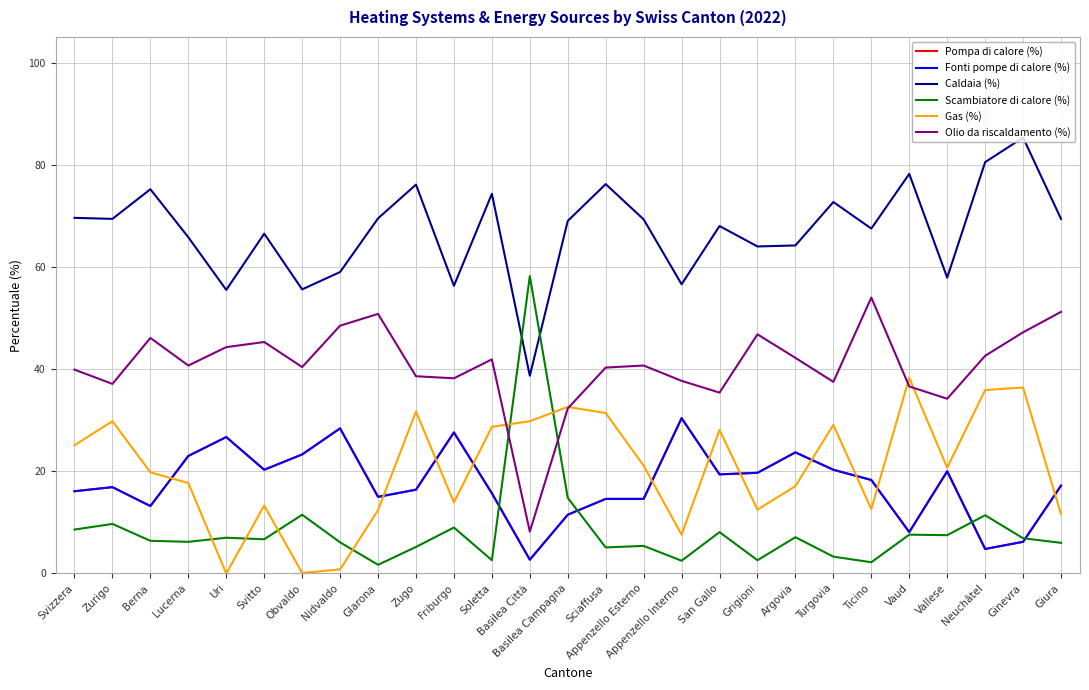

What position from the left is Nidvaldo?

8